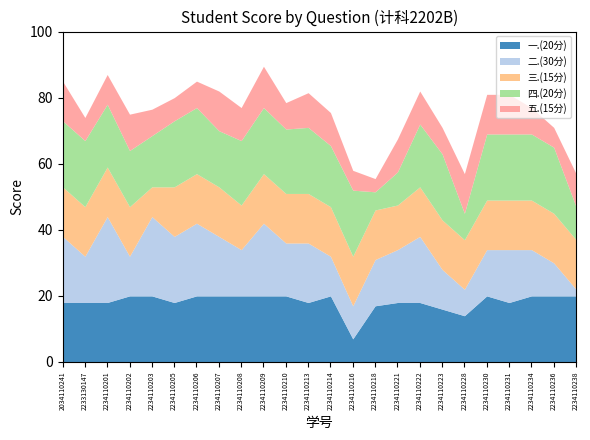

Which series changed the most between 2233130147 and 2234110223?

一.(20分)